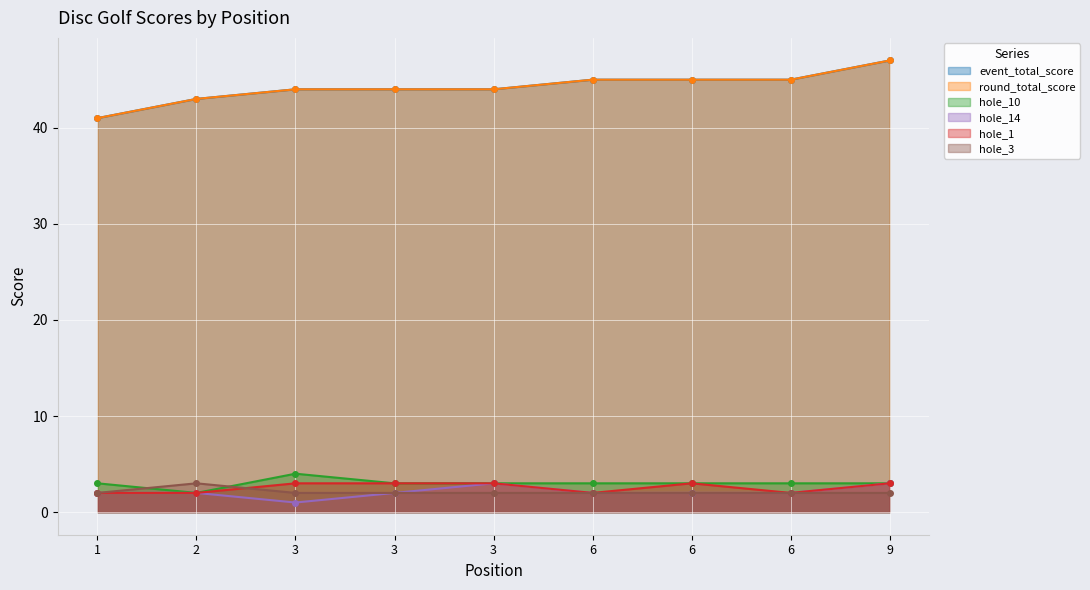

At how many categories does at least one series exceed 5?

9